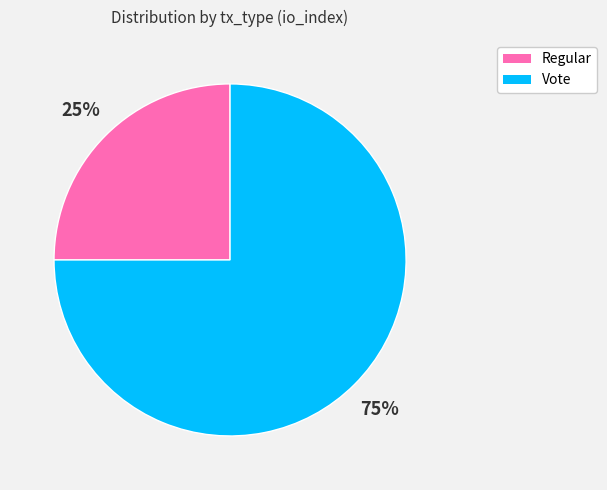

True or false: Regular accounts for 37% of the total.

False